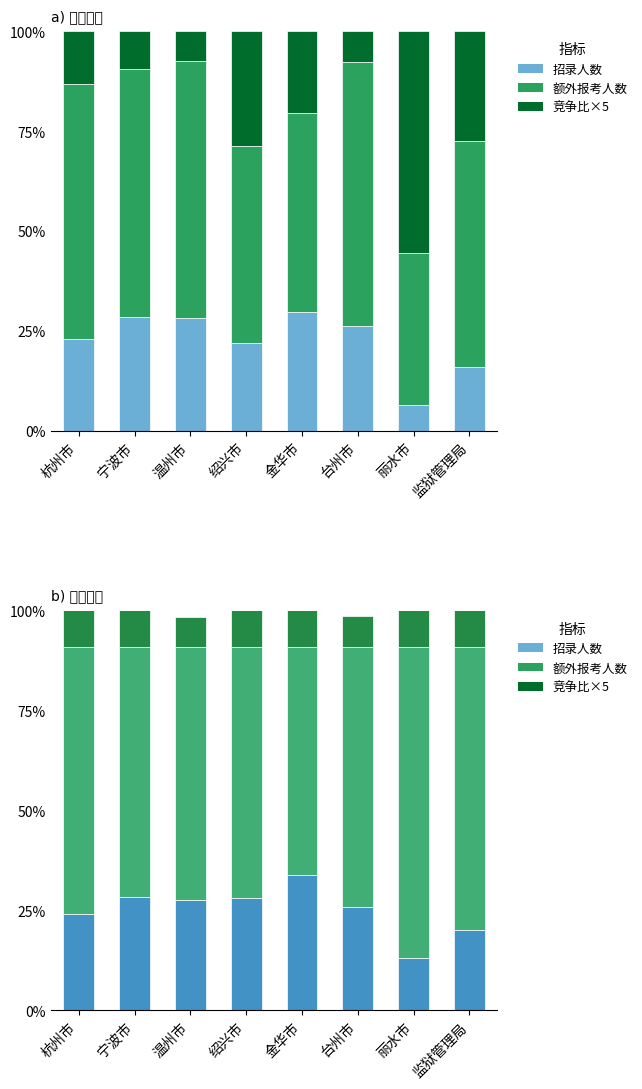

At which category does the chart reach its peak across all series?

丽水市